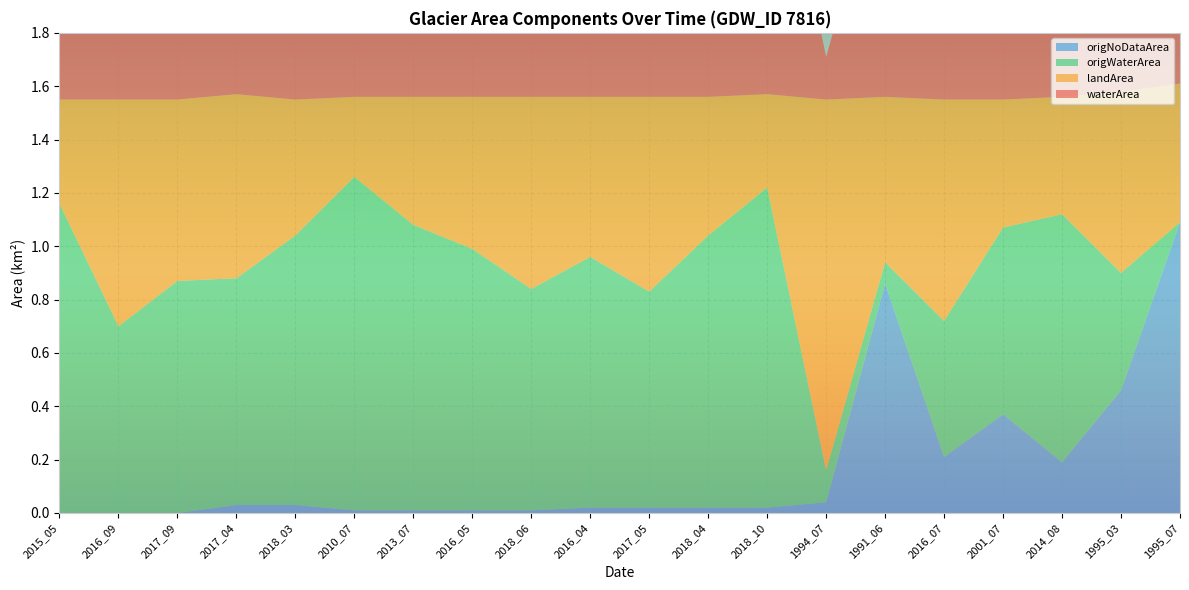

Reading left to right, extract all data points from this chart.

waterArea: 2015_05=1.2	2016_09=0.7	2017_09=0.9	2017_04=0.9	2018_03=1.0	2010_07=1.3	2013_07=1.1	2016_05=1.0	2018_06=0.8	2016_04=1.0	2017_05=0.8	2018_04=1.0	2018_10=1.2	1994_07=0.2	1991_06=0.9	2016_07=0.7	2001_07=1.1	2014_08=1.1	1995_03=0.9	1995_07=1.0
landArea: 2015_05=0.4	2016_09=0.8	2017_09=0.7	2017_04=0.7	2018_03=0.5	2010_07=0.3	2013_07=0.5	2016_05=0.6	2018_06=0.7	2016_04=0.6	2017_05=0.7	2018_04=0.5	2018_10=0.3	1994_07=1.4	1991_06=0.6	2016_07=0.8	2001_07=0.5	2014_08=0.4	1995_03=0.7	1995_07=0.5
origWaterArea: 2015_05=1.2	2016_09=0.7	2017_09=0.9	2017_04=0.8	2018_03=1.0	2010_07=1.2	2013_07=1.1	2016_05=1.0	2018_06=0.8	2016_04=0.9	2017_05=0.8	2018_04=1.0	2018_10=1.2	1994_07=0.1	1991_06=0.1	2016_07=0.5	2001_07=0.7	2014_08=0.9	1995_03=0.4	1995_07=0.0
origNoDataArea: 2015_05=0.0	2016_09=0.0	2017_09=0.0	2017_04=0.0	2018_03=0.0	2010_07=0.0	2013_07=0.0	2016_05=0.0	2018_06=0.0	2016_04=0.0	2017_05=0.0	2018_04=0.0	2018_10=0.0	1994_07=0.0	1991_06=0.9	2016_07=0.2	2001_07=0.4	2014_08=0.2	1995_03=0.5	1995_07=1.1